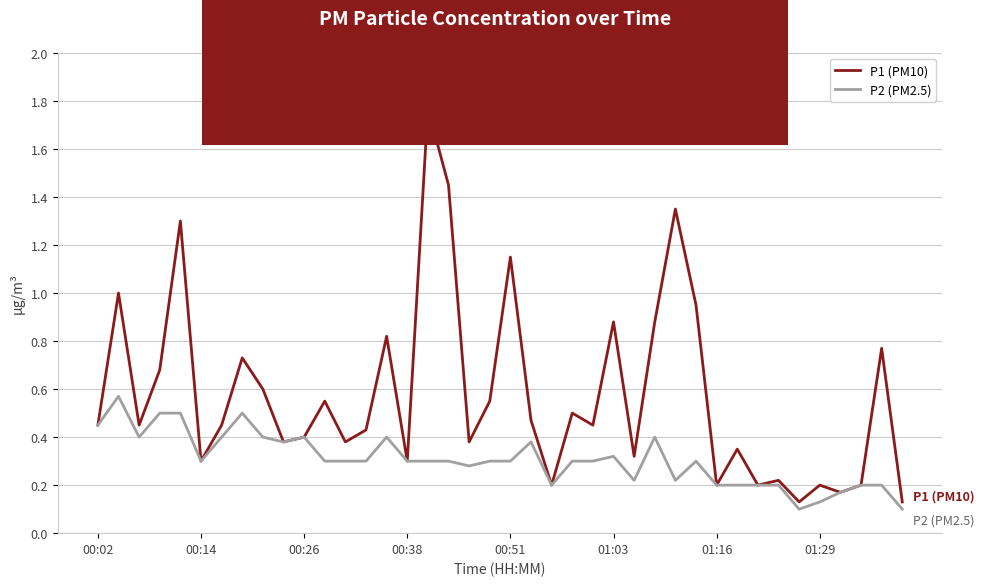

Does the chart have visible grid lines?

Yes